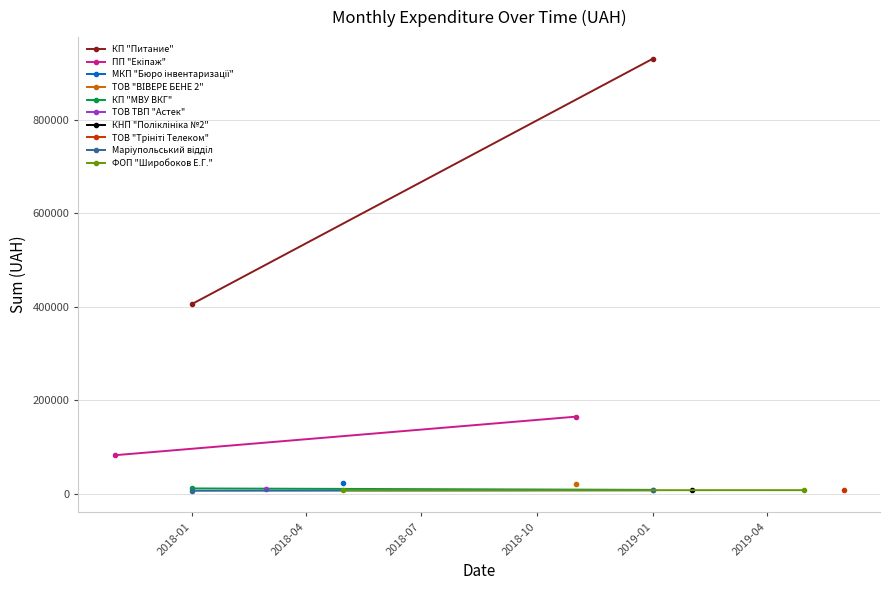

True or false: КП "МВУ ВКГ" has a value of 15935.4 at 2018-01.

False